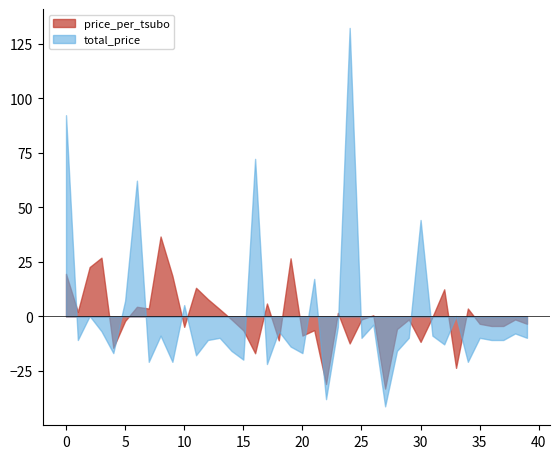

What is the lowest value of the total_price series?

-41.2